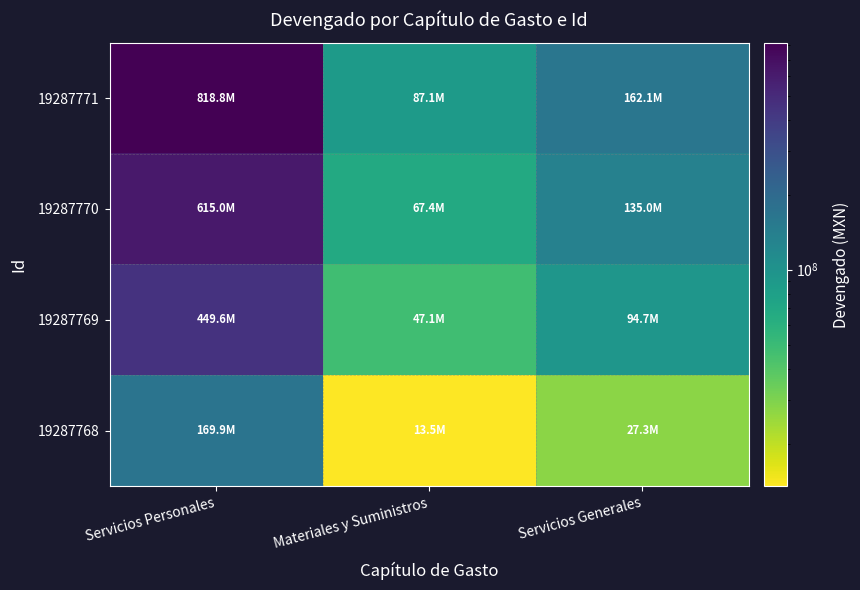

Reading left to right, list all the values displayed in this chart.

19287771: Servicios Personales=818811848.6	Materiales y Suministros=87102842.4	Servicios Generales=162141884.6
19287770: Servicios Personales=615048237.7	Materiales y Suministros=67350135.4	Servicios Generales=134985626.9
19287769: Servicios Personales=449585664.8	Materiales y Suministros=47145094.7	Servicios Generales=94701240.5
19287768: Servicios Personales=169915972.8	Materiales y Suministros=13470027.1	Servicios Generales=27311023.6